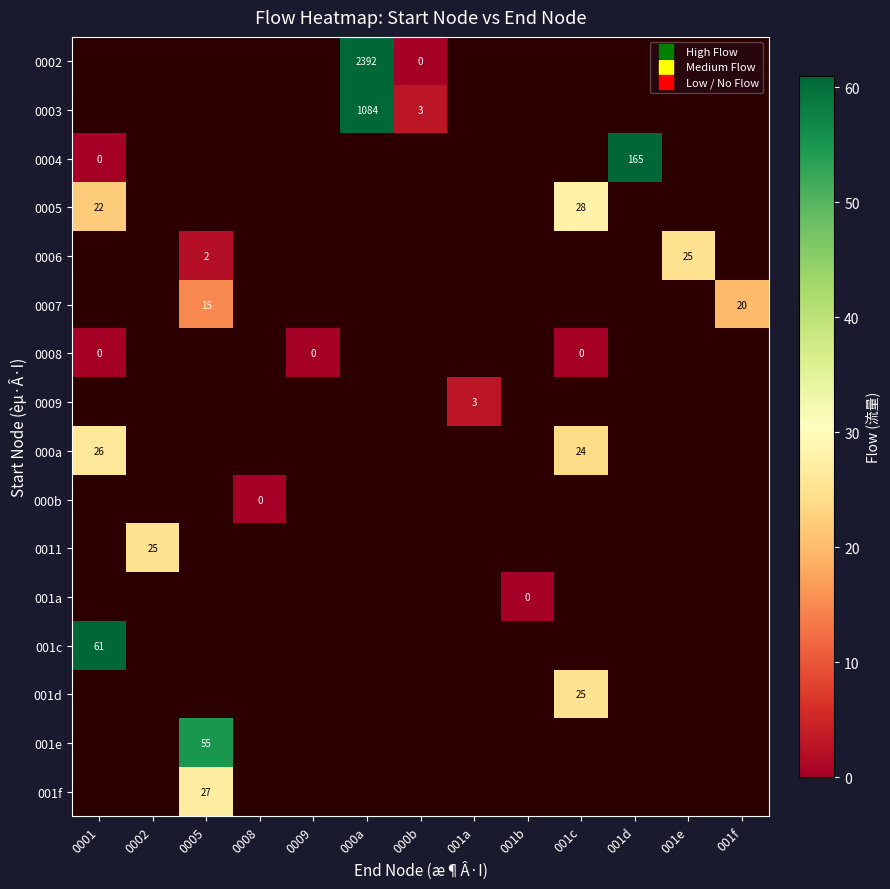

Which has a higher value, 0008 or 001a?

001a